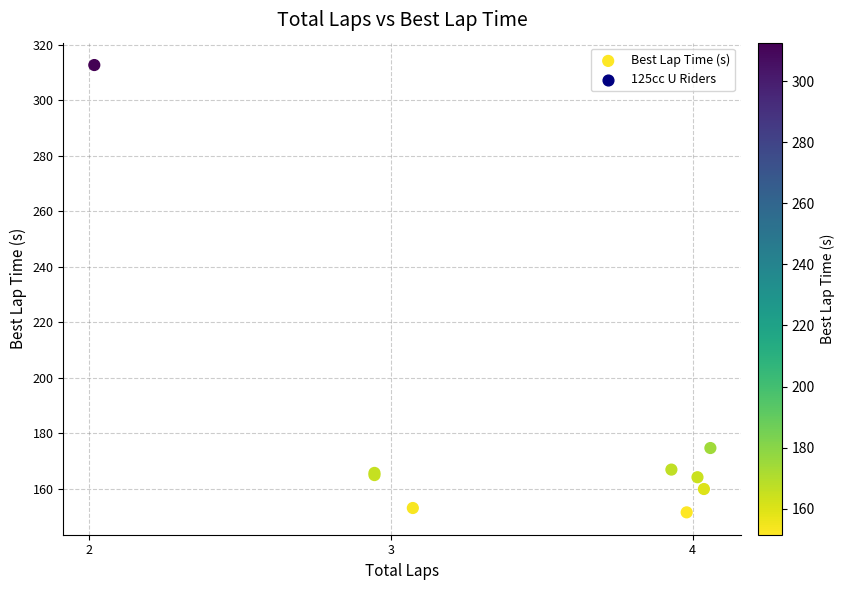

What Y value in the scatter plot is closest to 232?

174.7